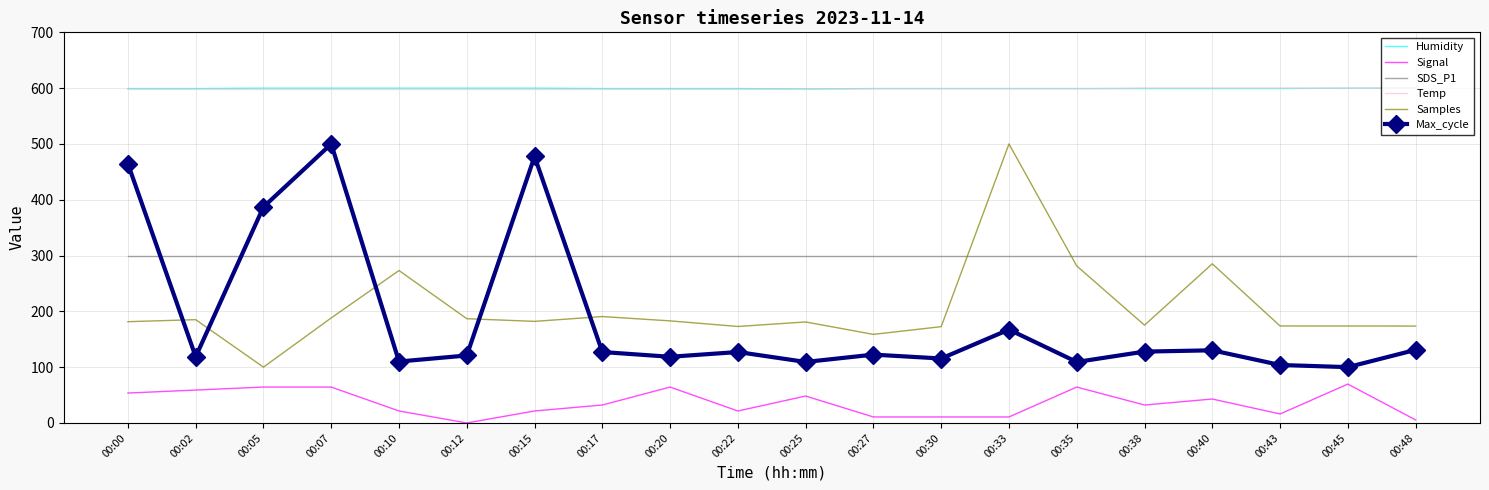

What is the sum of the Samples values at 00:02 and 00:25?

366.0